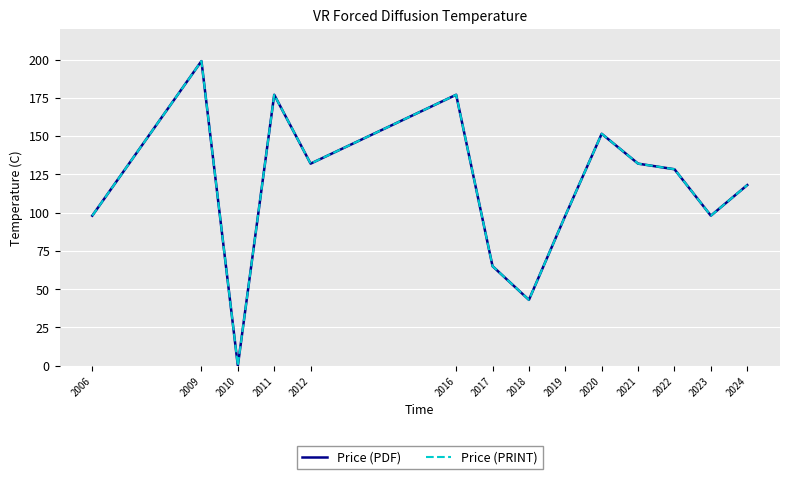

True or false: Price (PDF) and Price (PRINT) cross at least once.

False